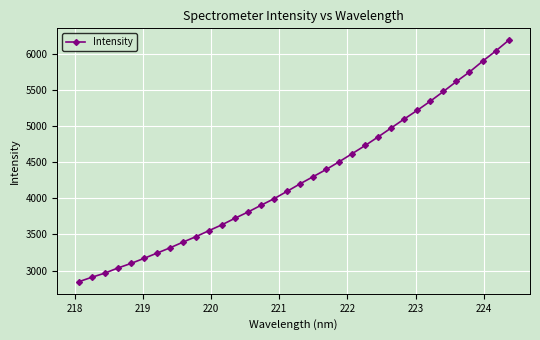

What is the average value?

4276.2